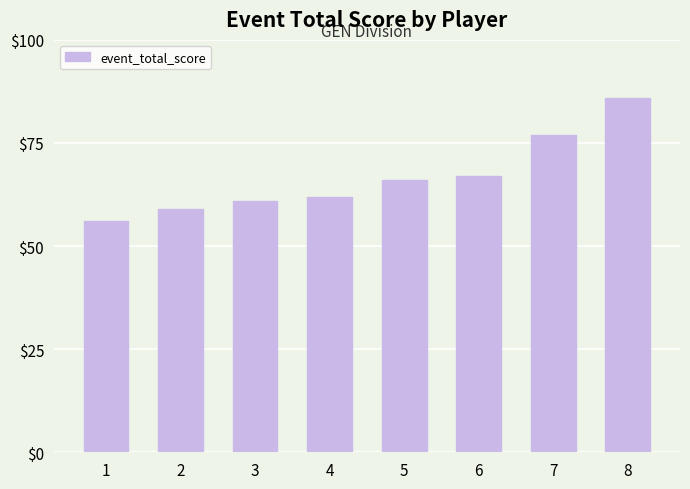

List the labels in order of value, largest first.

8, 7, 6, 5, 4, 3, 2, 1